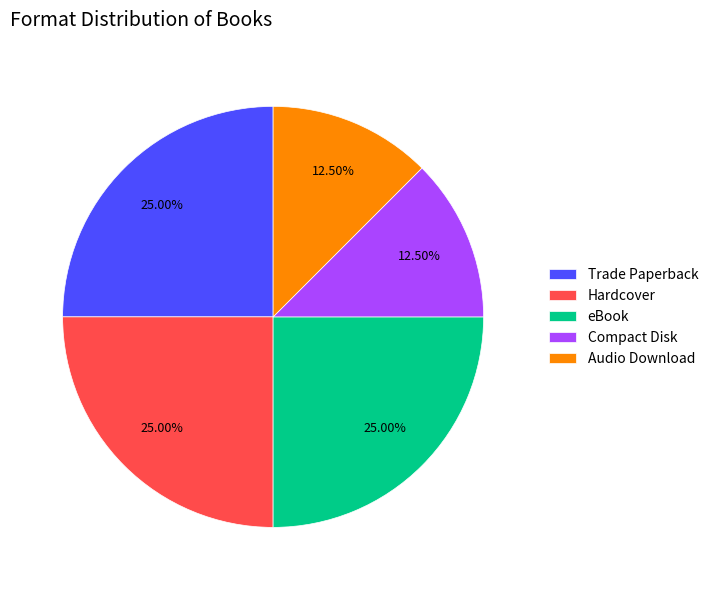

Does Hardcover account for over 50% of the chart?

No